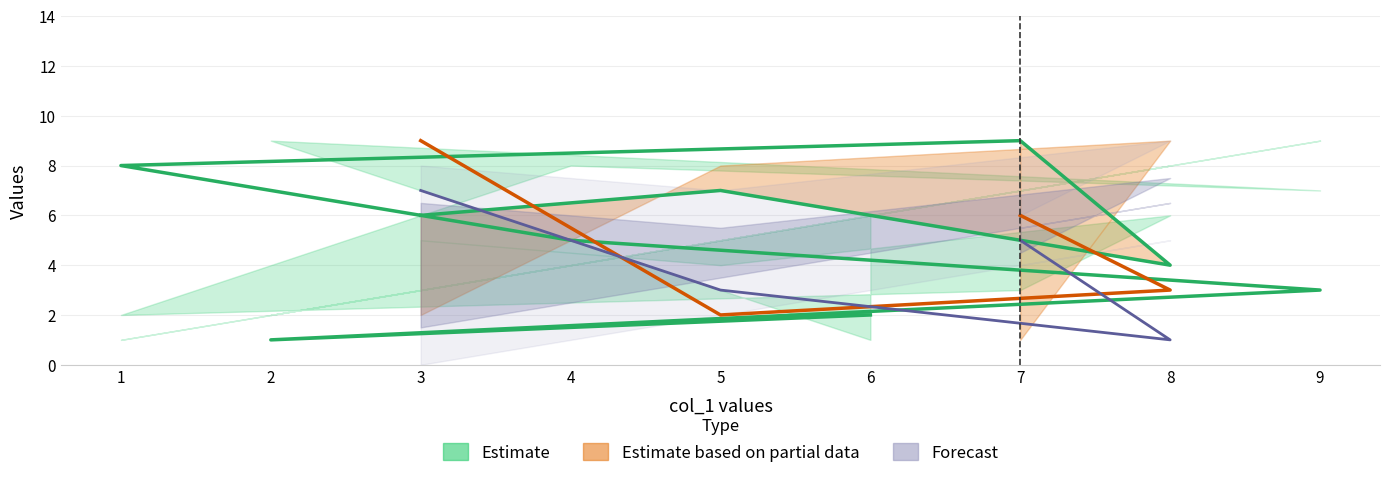

What is the minimum value shown in the chart?

1